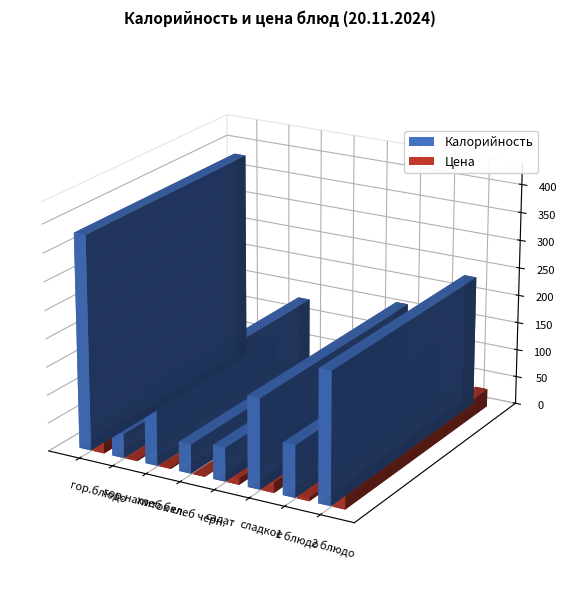

What is the difference between the highest and lowest values at 2 блюдо?

201.1